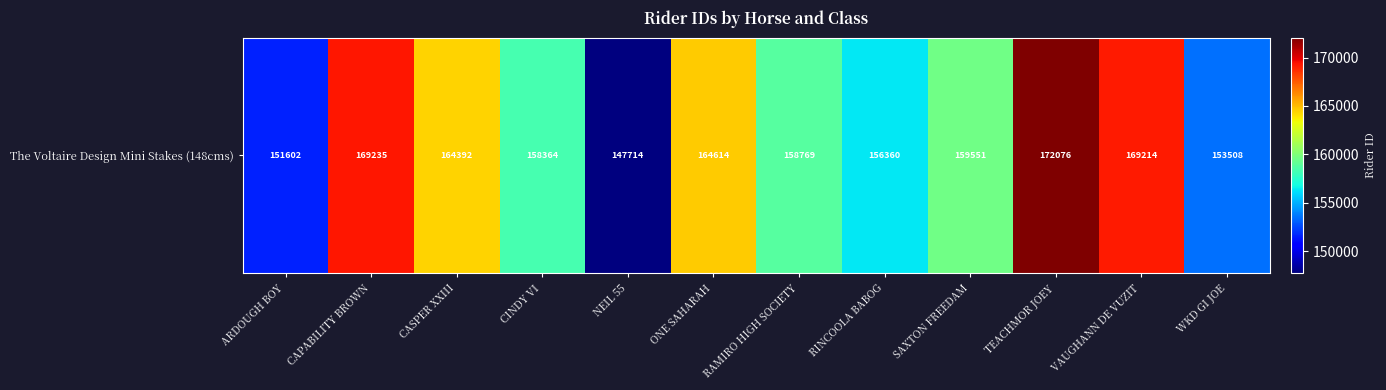

What is the change in value from NEIL 55 to RAMIRO HIGH SOCIETY?

+11055